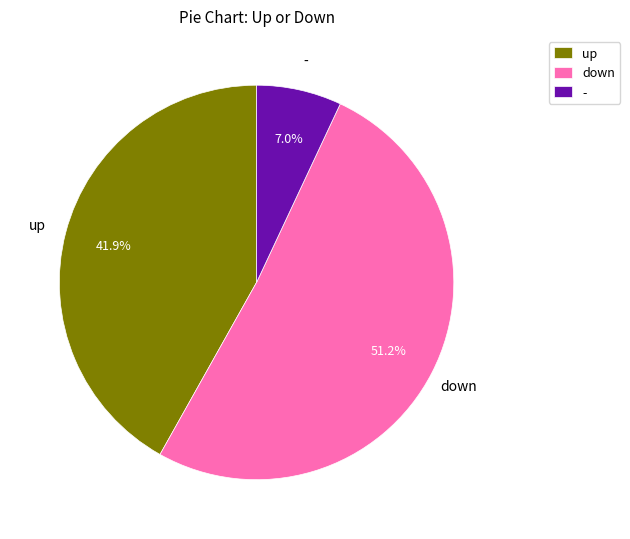

Which category accounts for the majority?

down